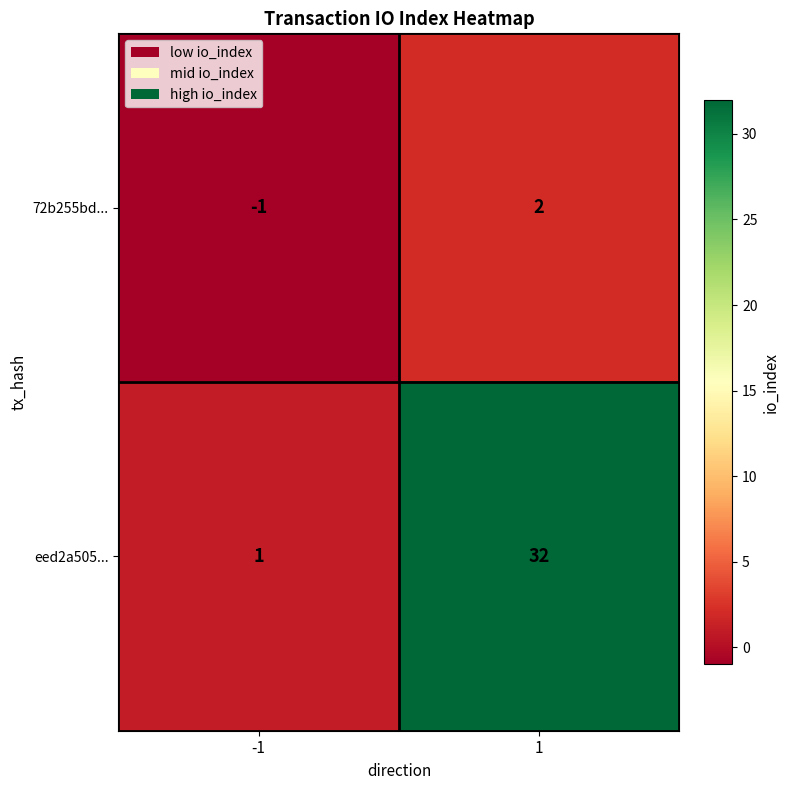

At which category does the chart reach its minimum across all series?

-1